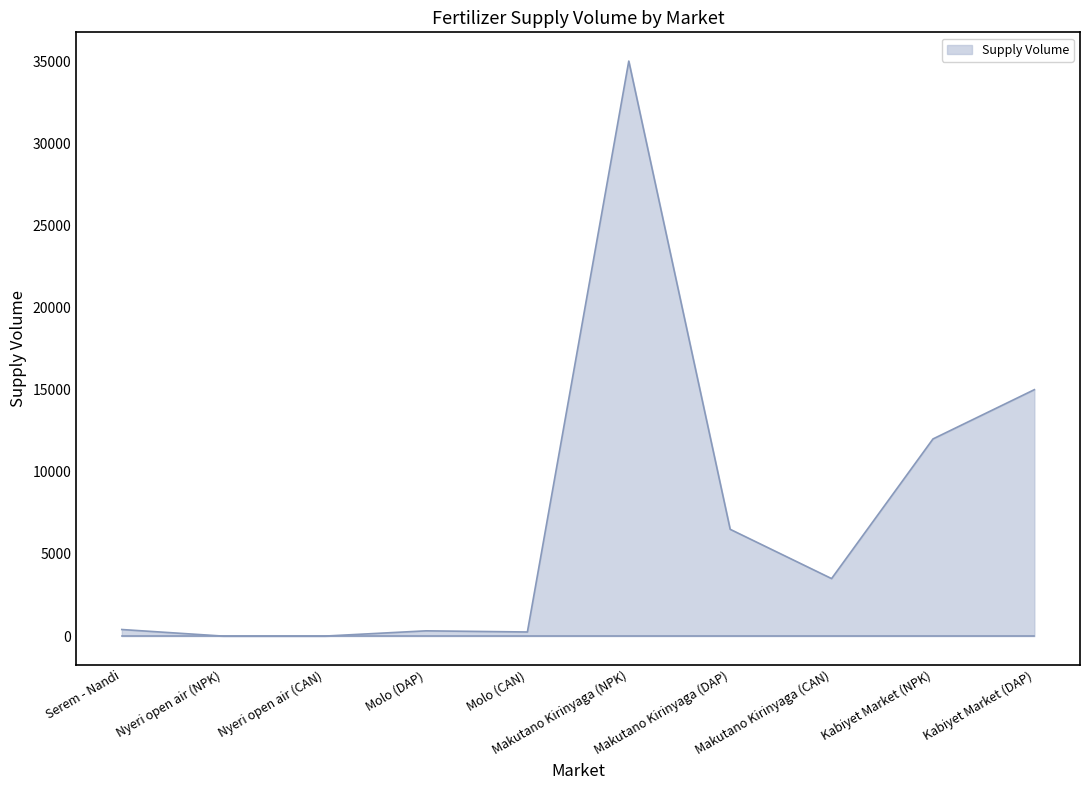

What is the difference between the maximum and minimum values?

35000